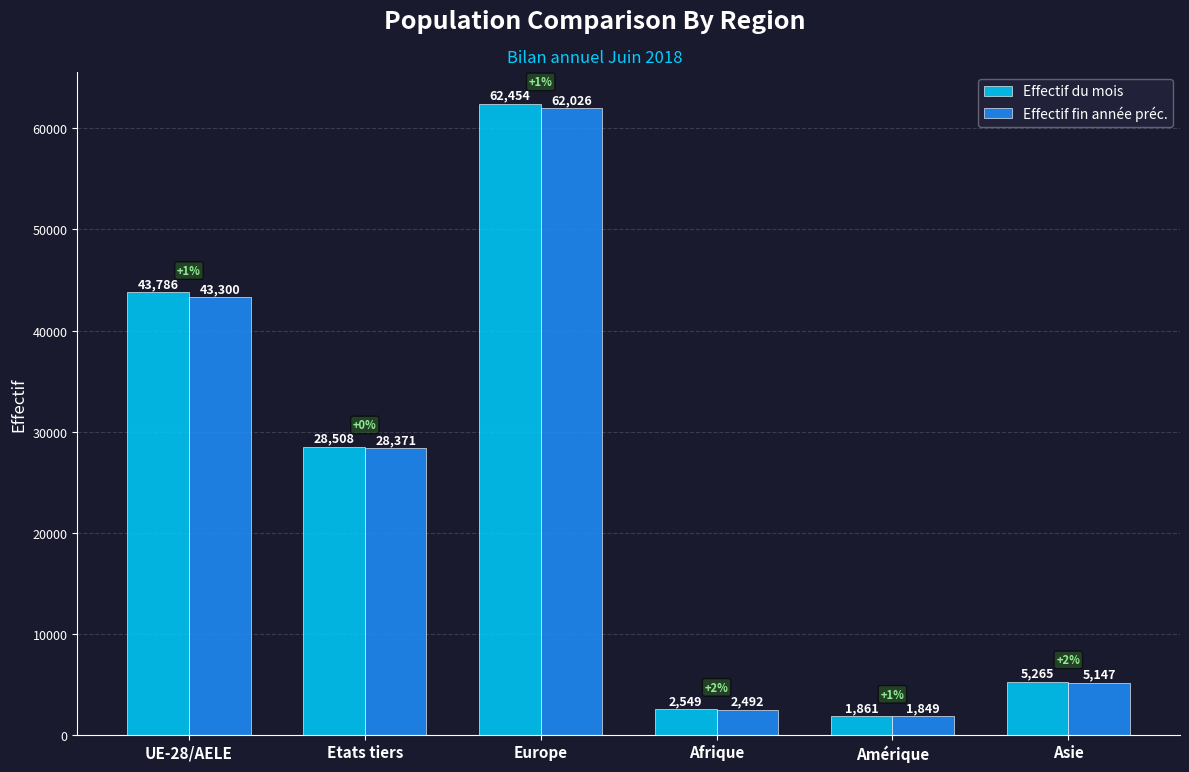

Count the number of categories in the chart.

6